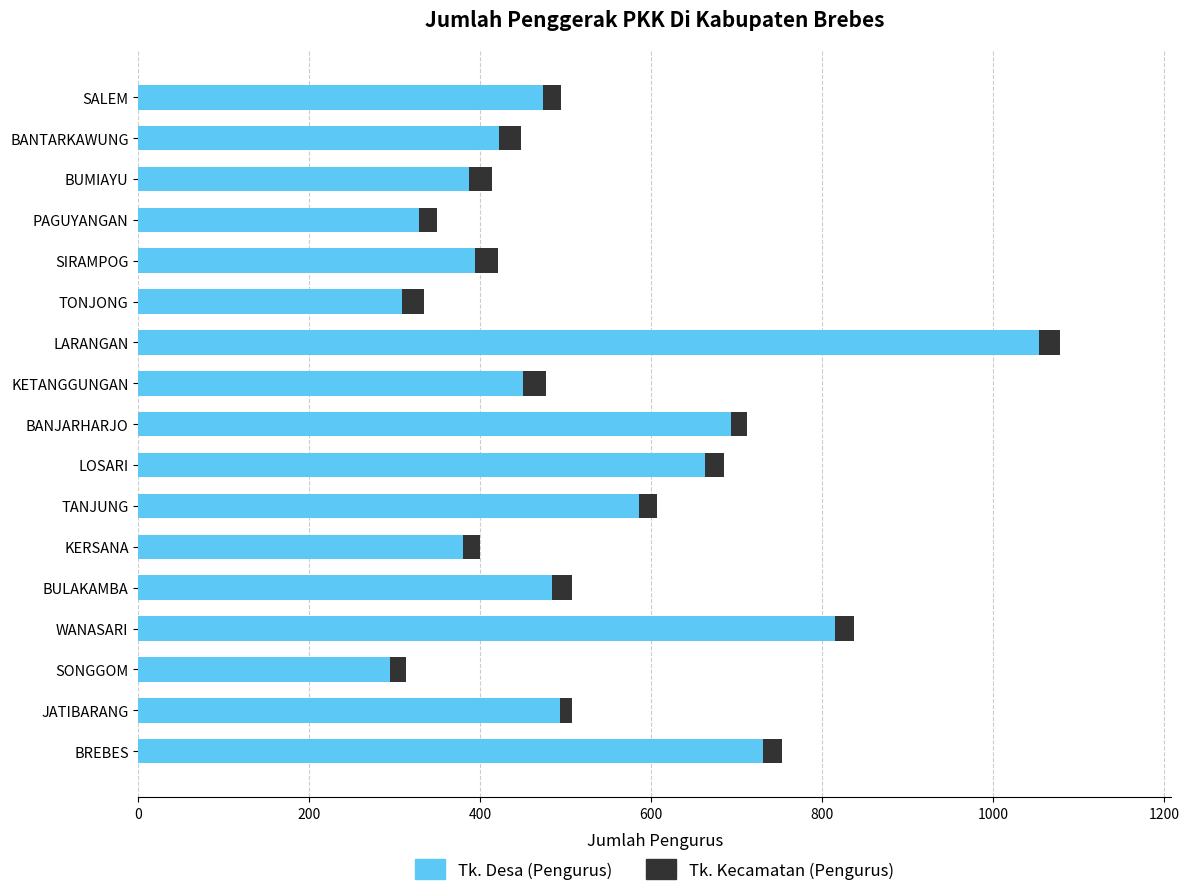

At which category is the sum across all series the highest?

LARANGAN